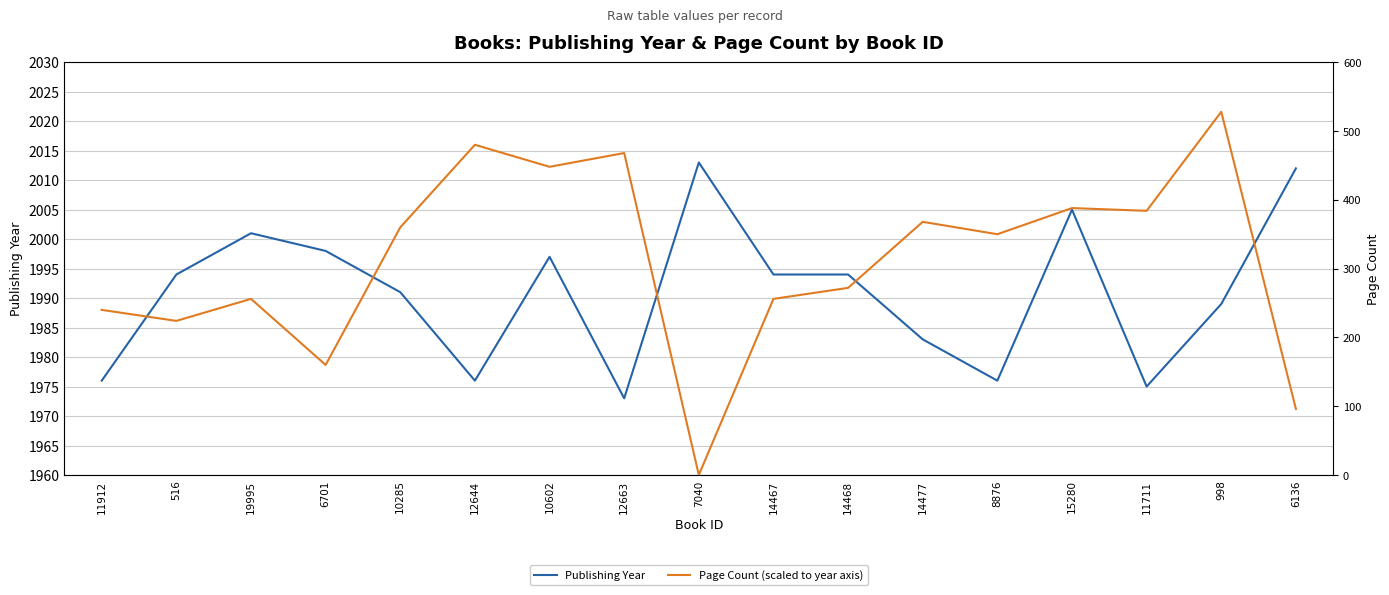

What is the label of the 13th point from the right?

10285